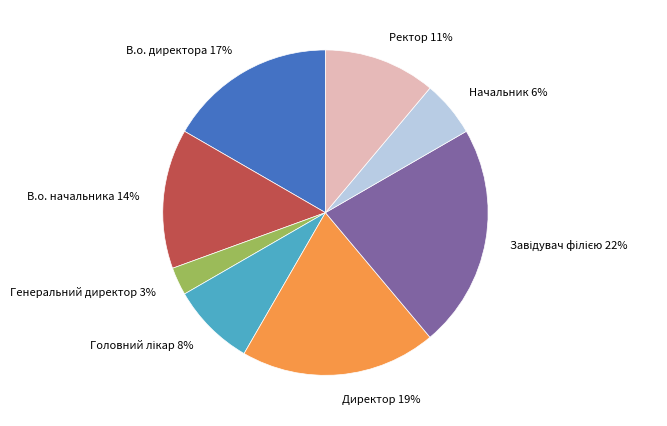

The Генеральний директор slice represents 17% of the pie. True or false?

False